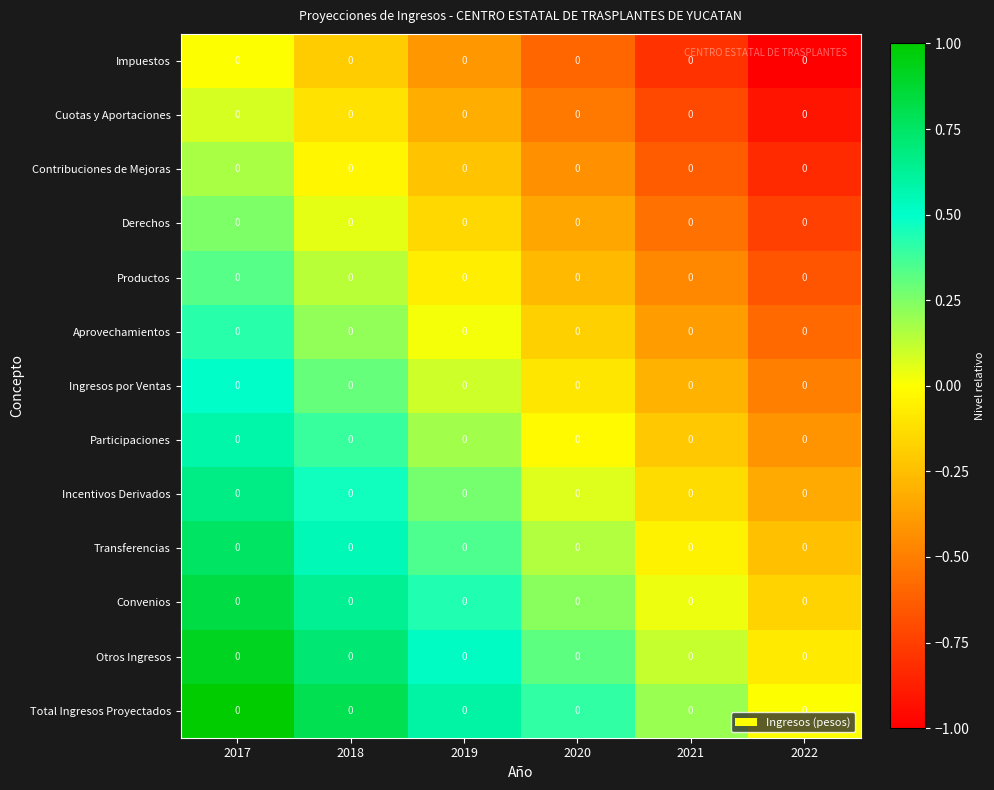

How many values in Incentivos Derivados are below zero?

2